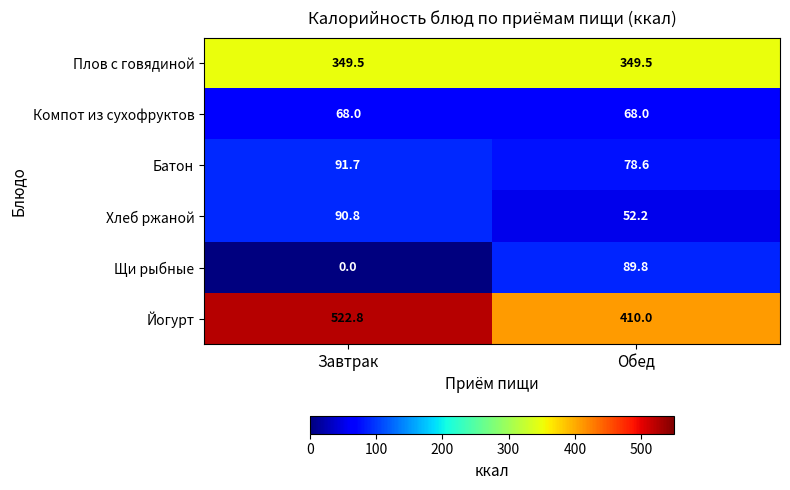

Which series has the largest total across all categories?

Йогурт